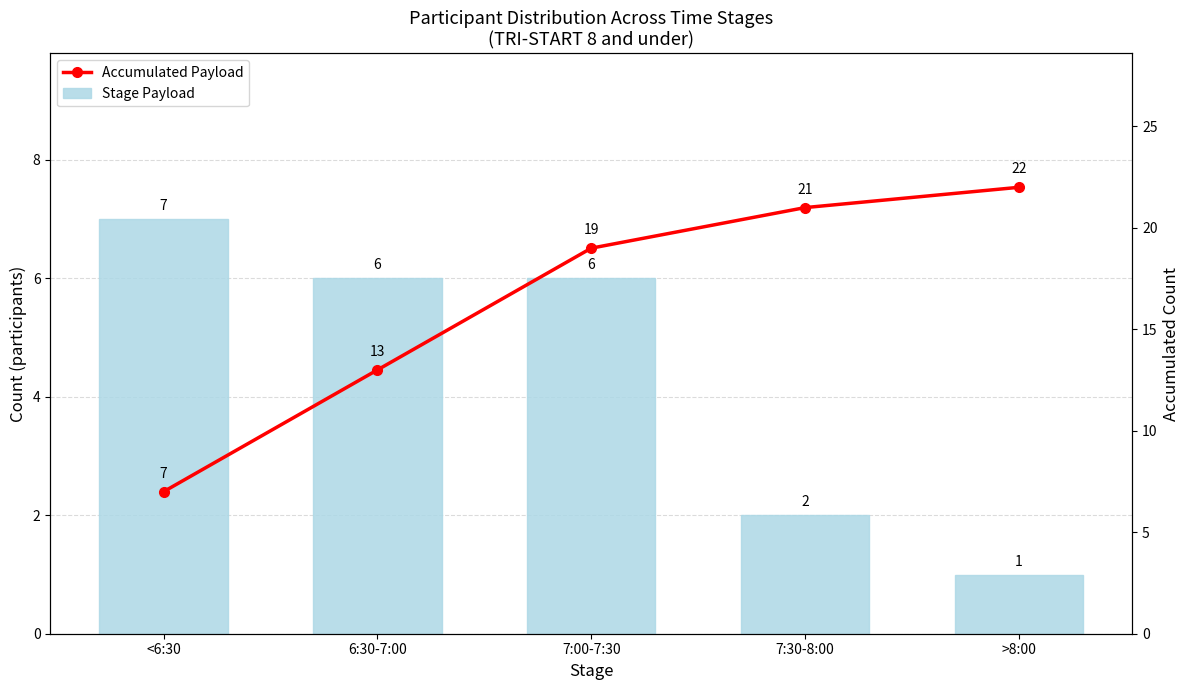

What is the greatest value displayed?

22